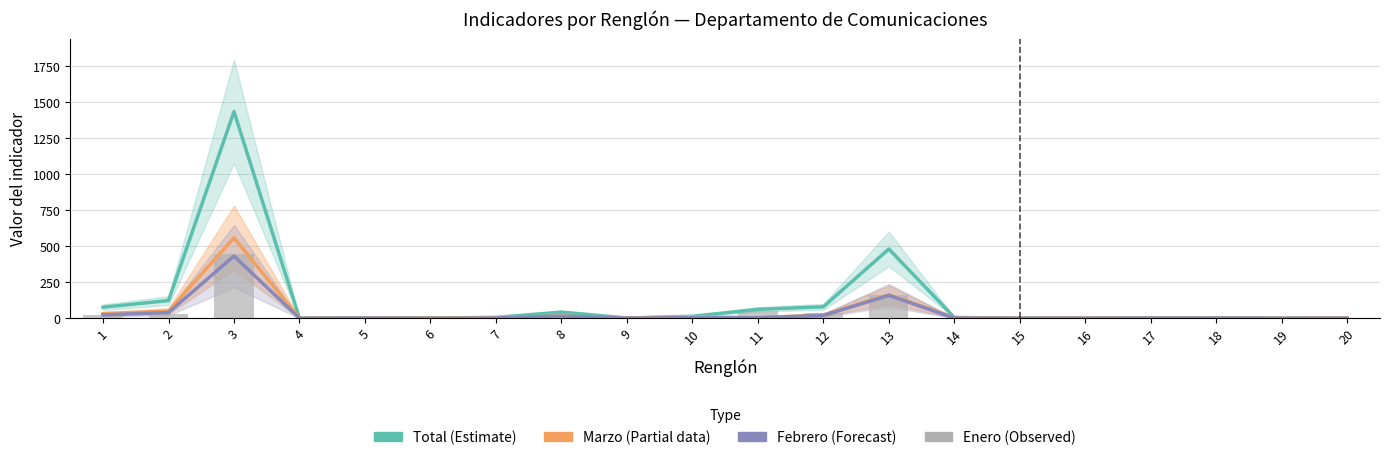

Which series has the largest range (max minus min)?

Total (Estimate)